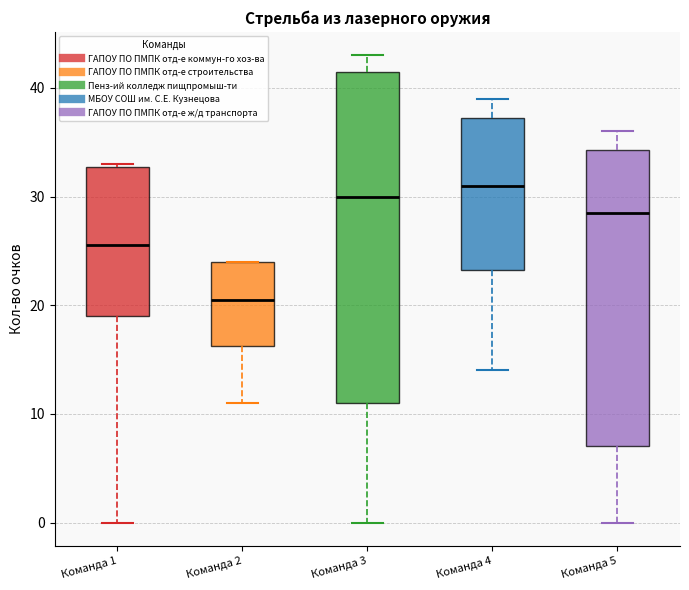

Reading left to right, transcribe this box plot: for each box, give where its median line is, the range the box spans, and where its two whiskers end, as read against the y-axis. The values are not printed on the chart, so give them approximately, as read against the axis.

Команда 1: median 26, box 19 to 33, whiskers 0 to 33
Команда 2: median 21, box 16 to 24, whiskers 11 to 24
Команда 3: median 30, box 11 to 42, whiskers 0 to 43
Команда 4: median 31, box 23 to 37, whiskers 14 to 39
Команда 5: median 29, box 7 to 34, whiskers 0 to 36